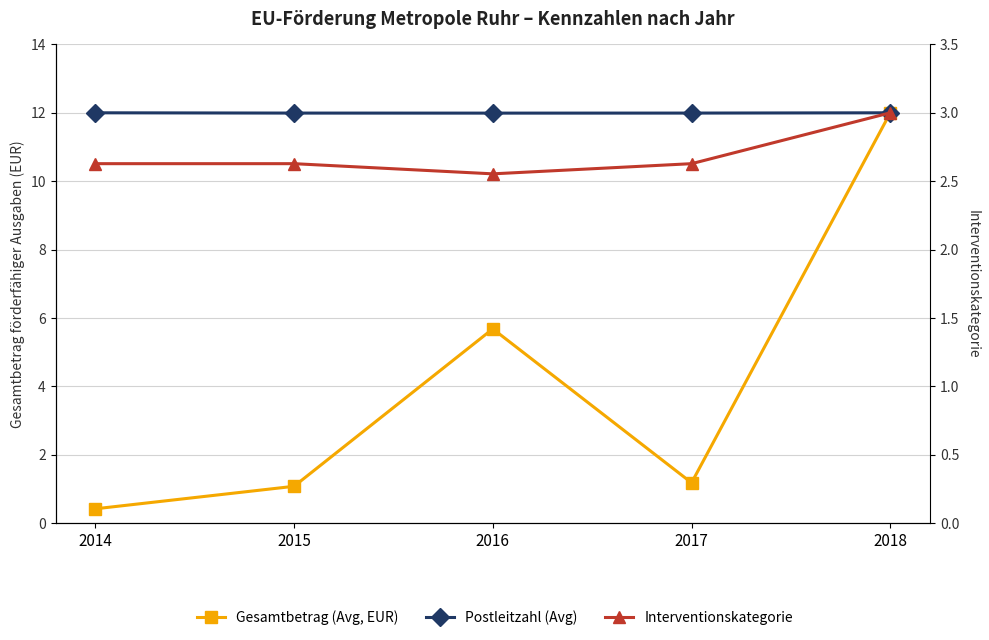

Is the value of Postleitzahl (Avg) at 2015 greater than the value of Interventionskategorie at 2016?

Yes